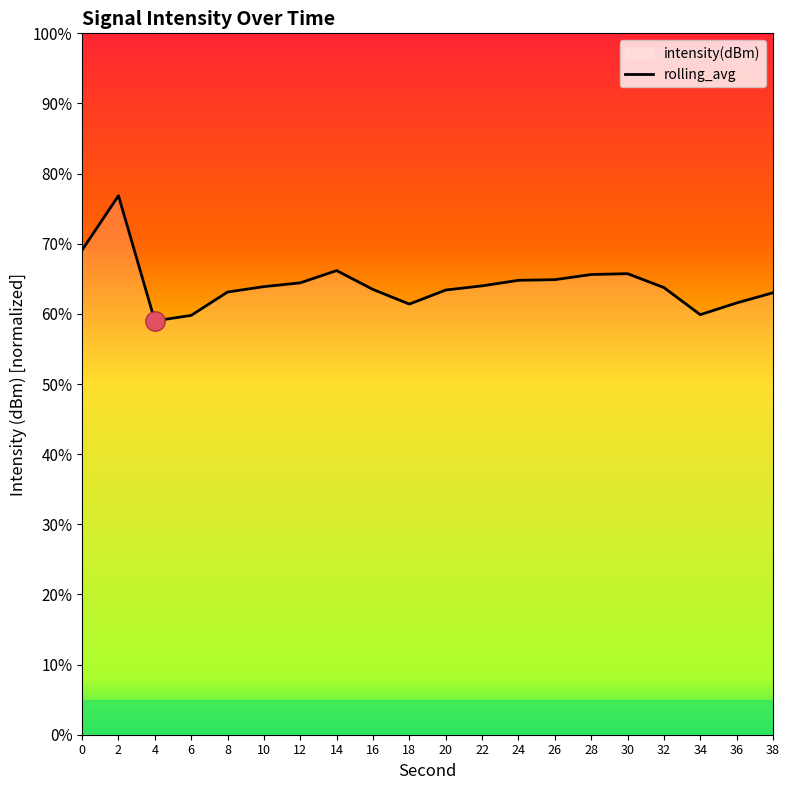

What is the change in value from 8 to 26?

+1.8